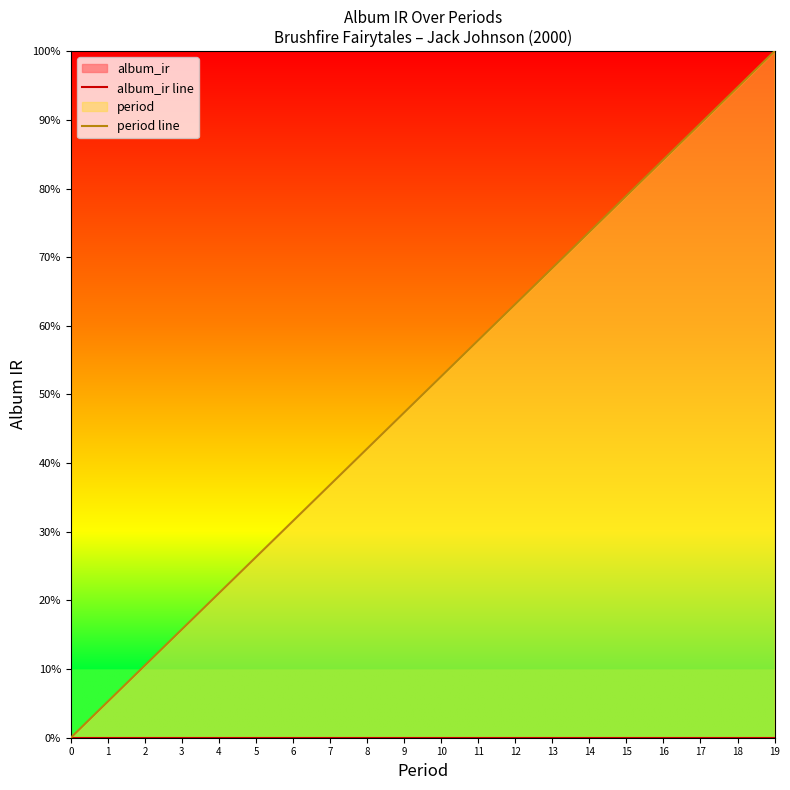

Reading left to right, what are all the values shown in this chart?

album_ir line: 0.0	0.0	0.0	0.0	0.0	0.0	0.0	0.0	0.0	0.0	0.0	0.0	0.0	0.0	0.0	0.0	0.0	0.0	0.0	0.0
period line: 0.0	0.1	0.1	0.2	0.2	0.3	0.3	0.4	0.4	0.5	0.5	0.6	0.6	0.7	0.7	0.8	0.8	0.9	0.9	1.0